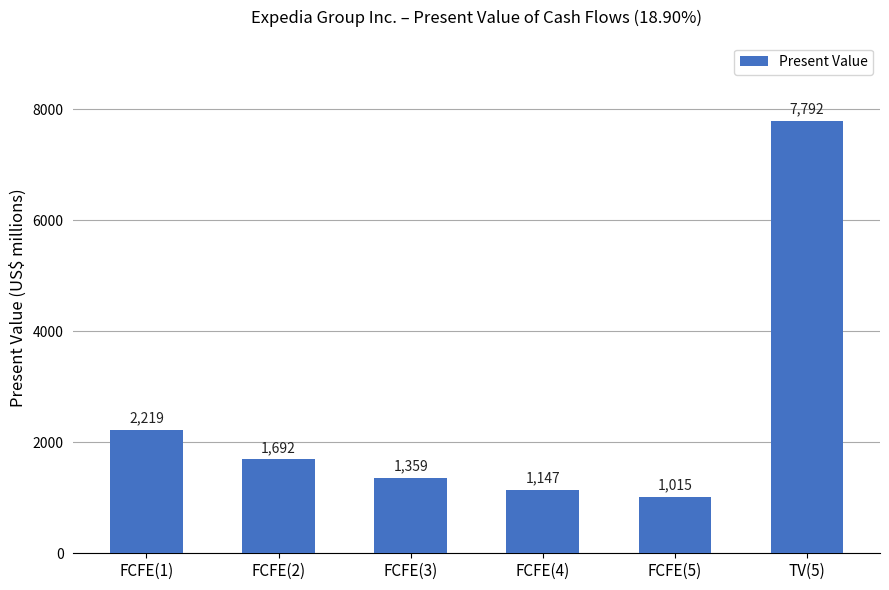

Rank the categories by value from lowest to highest.

FCFE(5), FCFE(4), FCFE(3), FCFE(2), FCFE(1), TV(5)